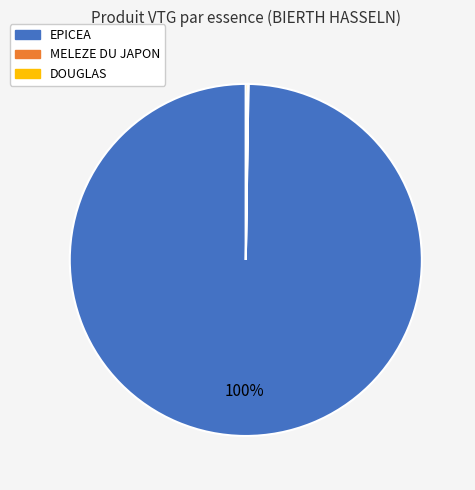

Is there a majority slice in this chart?

Yes